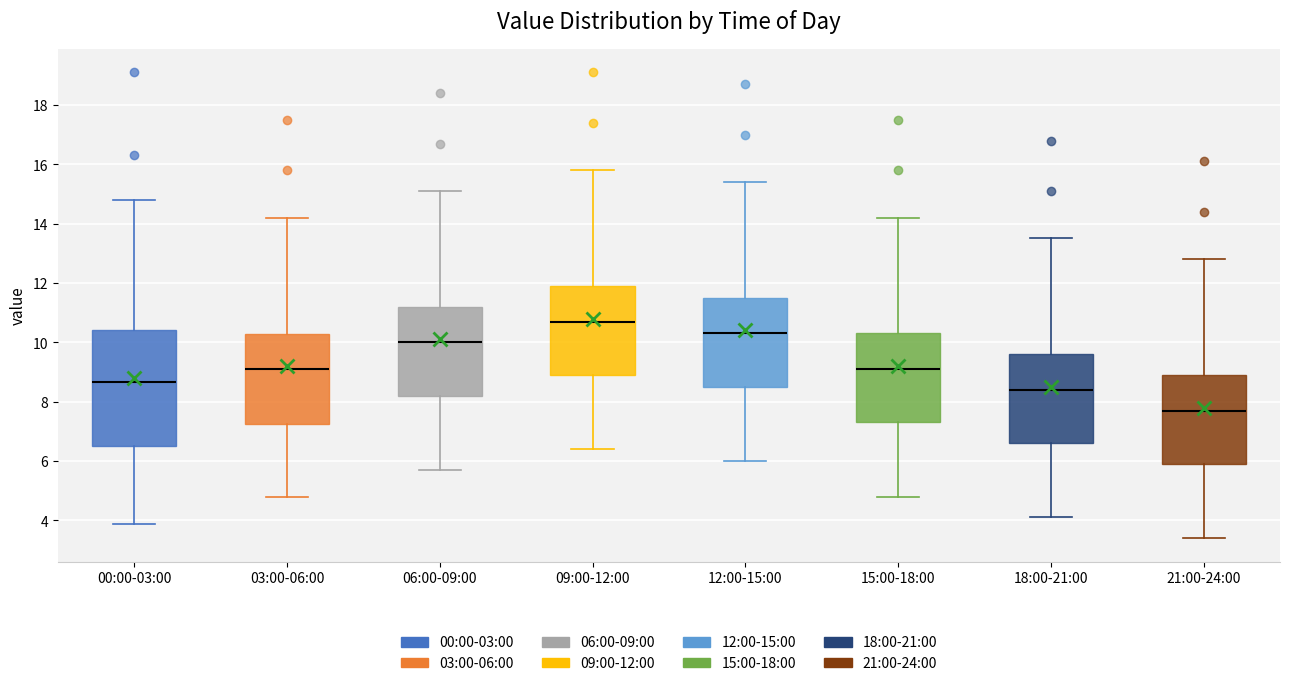

Reading left to right, transcribe this box plot: for each box, give where its median line is, the range the box spans, and where its two whiskers end, as read against the y-axis. The values are not printed on the chart, so give them approximately, as read against the axis.

00:00-03:00: median 8.6, box 6.6 to 10.4, whiskers 3.8 to 14.8
03:00-06:00: median 9.2, box 7.2 to 10.2, whiskers 4.8 to 14.2
06:00-09:00: median 10.0, box 8.2 to 11.2, whiskers 5.8 to 15.2
09:00-12:00: median 10.8, box 9.0 to 12.0, whiskers 6.4 to 15.8
12:00-15:00: median 10.4, box 8.6 to 11.6, whiskers 6.0 to 15.4
15:00-18:00: median 9.2, box 7.4 to 10.4, whiskers 4.8 to 14.2
18:00-21:00: median 8.4, box 6.6 to 9.6, whiskers 4.2 to 13.6
21:00-24:00: median 7.8, box 6.0 to 9.0, whiskers 3.4 to 12.8